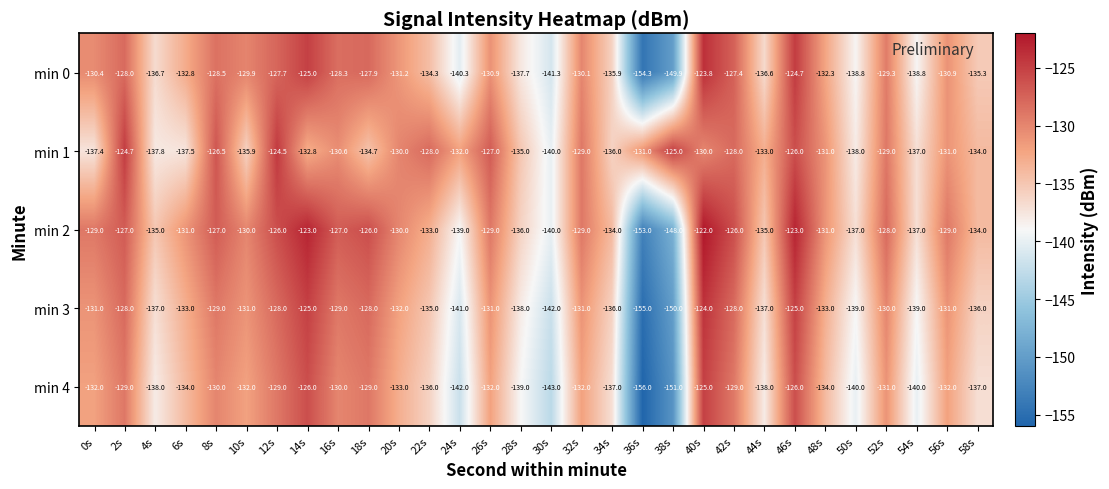

At how many categories does at least one series exceed -144?

30